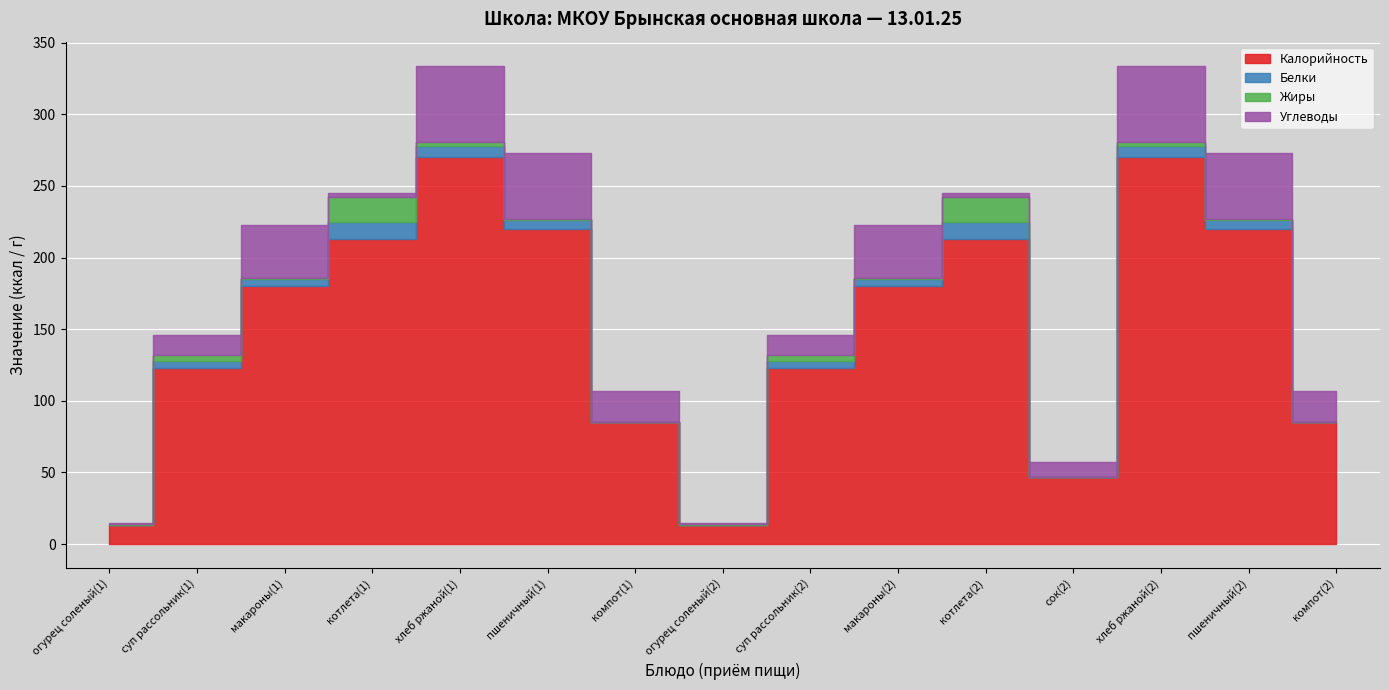

What is the maximum value for Калорийность?

270